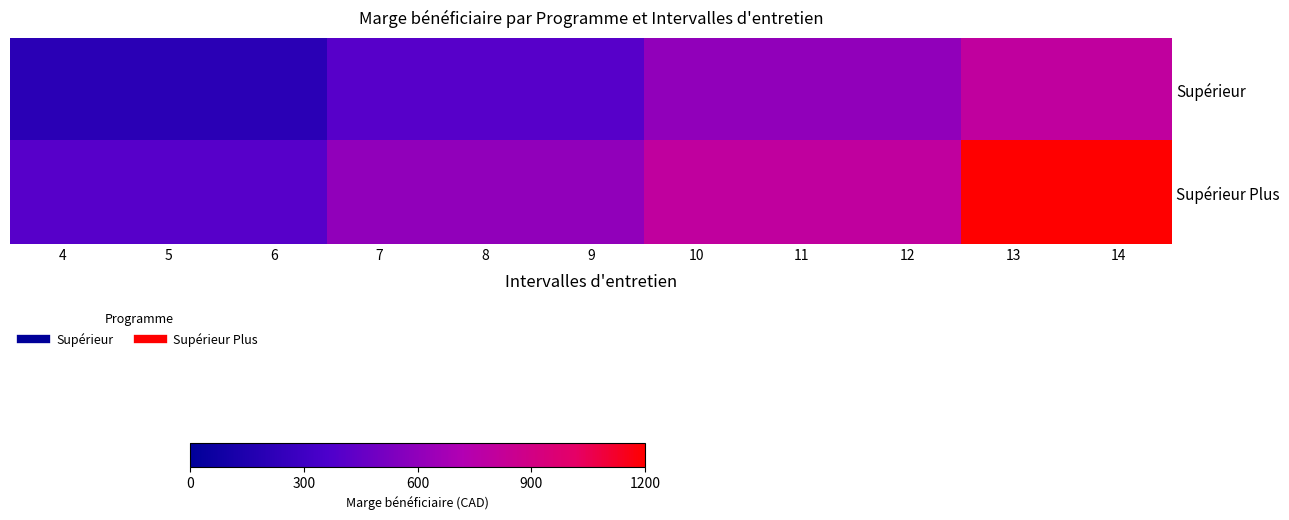

List the series in order of their peak value, highest first.

Supérieur Plus, Supérieur